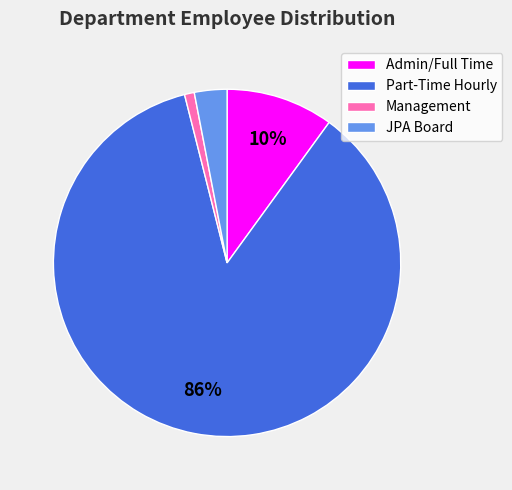

To the nearest percent, what percentage of the pie is Admin/Full Time?

10%